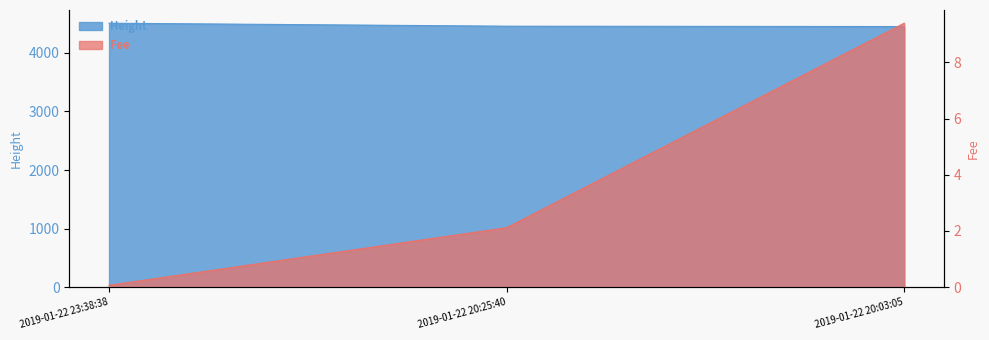

At 2019-01-22 20:25:40, list the series in order from smallest to largest.

Fee, Height